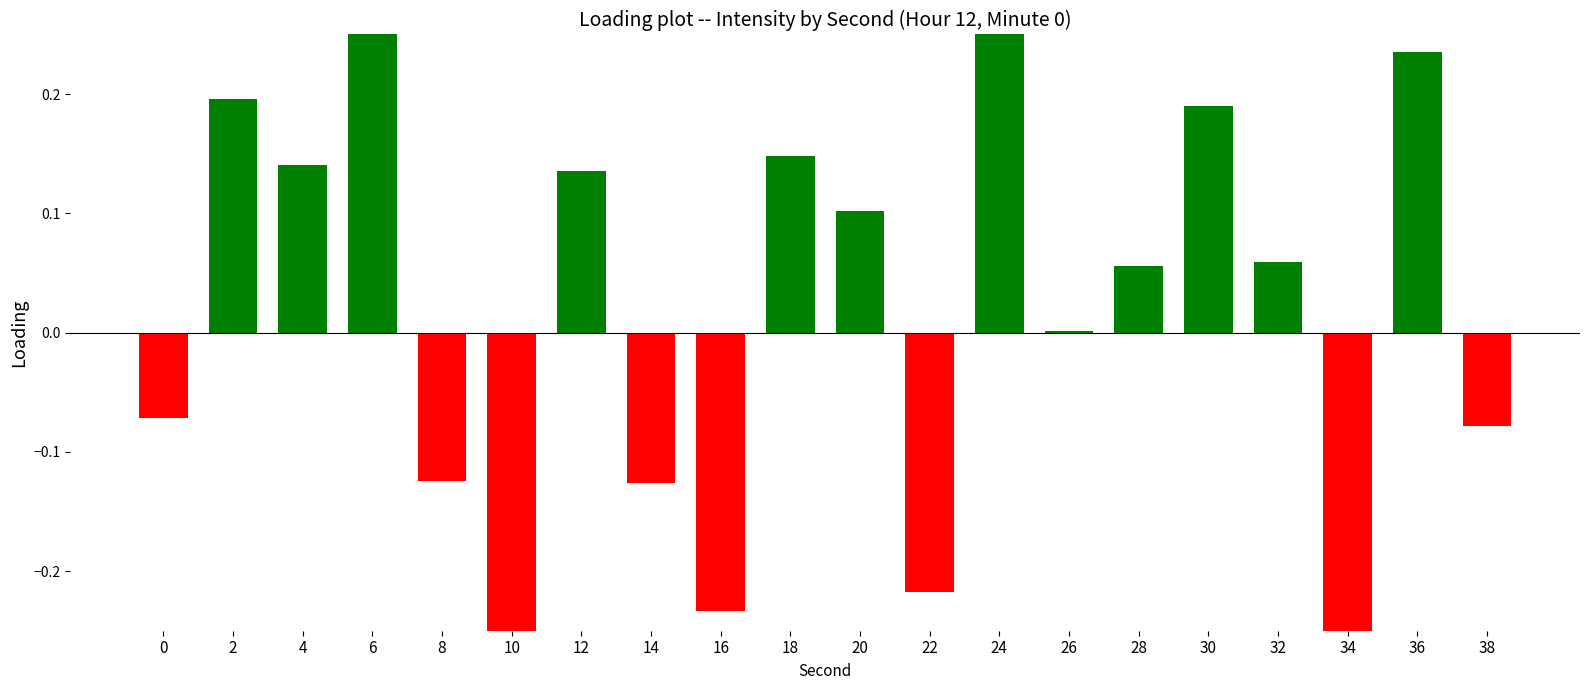

Which category has the highest value across all series?

6